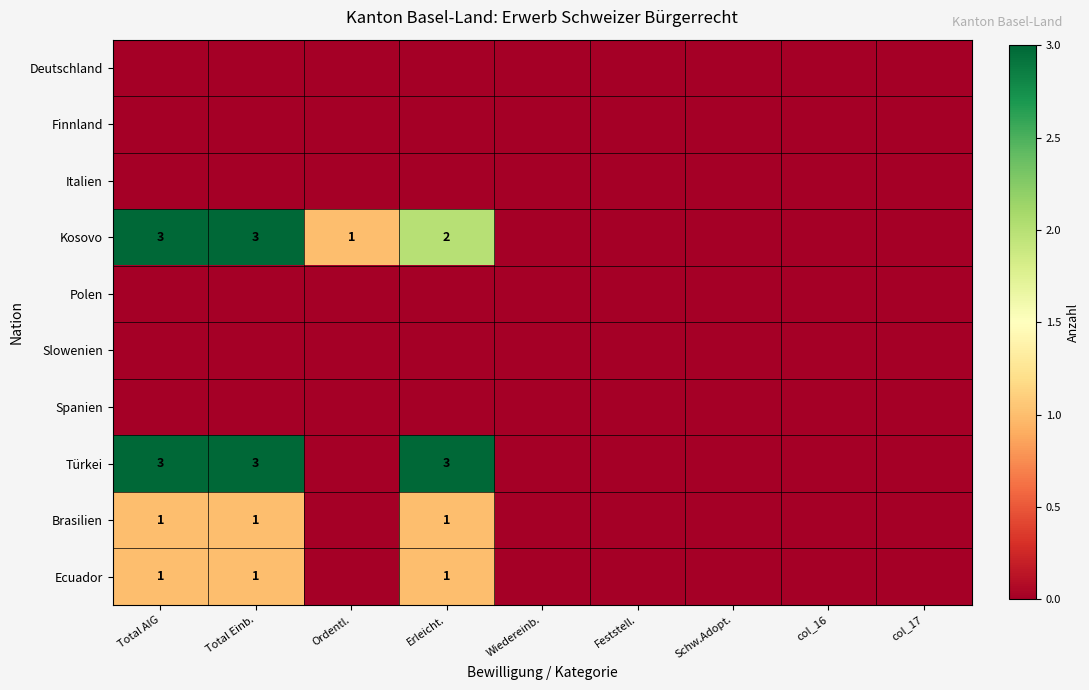

Which series has the largest total across all categories?

Kosovo